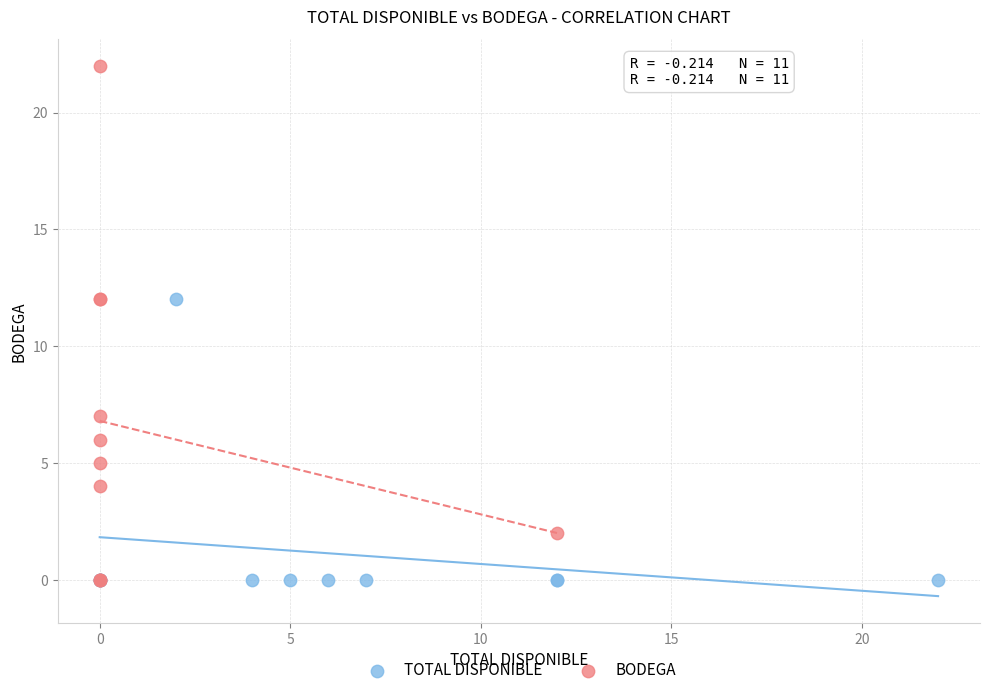

What are all the series names shown in the legend?

TOTAL DISPONIBLE, BODEGA